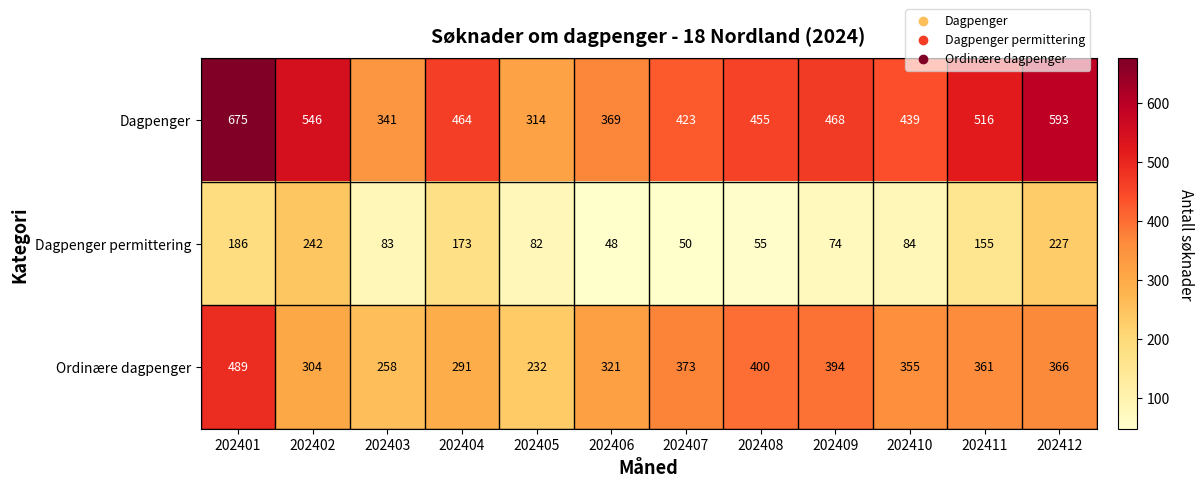

What is the difference between the Dagpenger permittering values at 202406 and 202408?

7